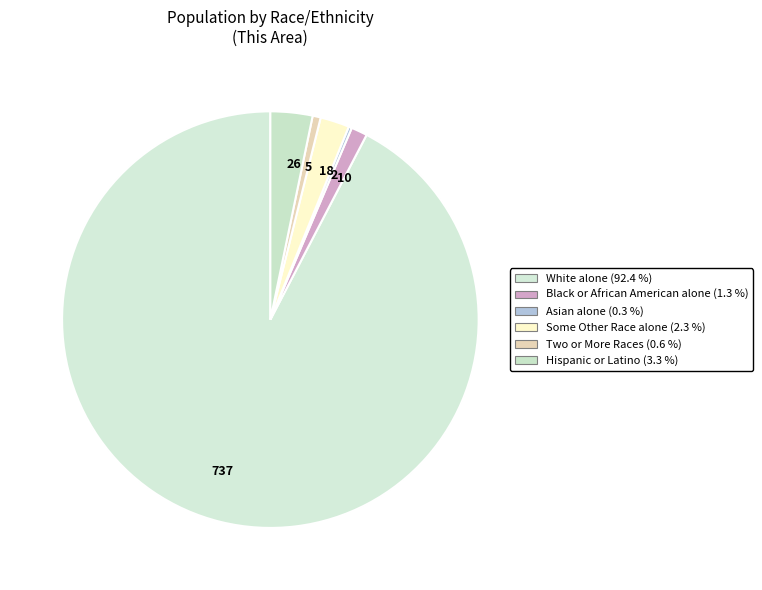

Which slice is the largest?

737